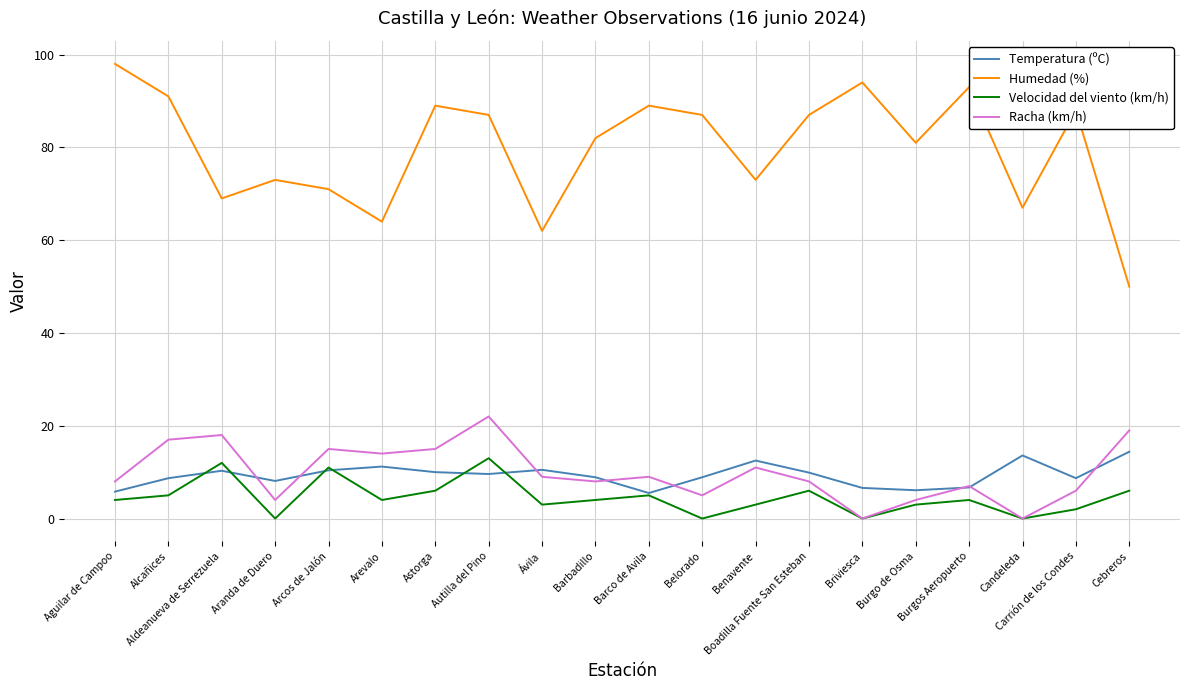

Which series has the largest range (max minus min)?

Humedad (%)